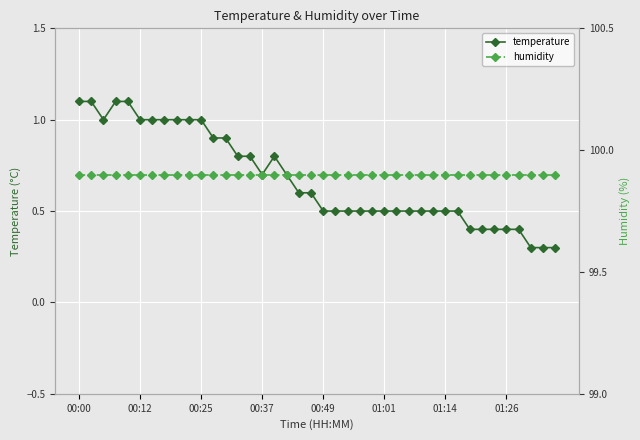

What is the value of the temperature point at the 31st from the left?

0.5